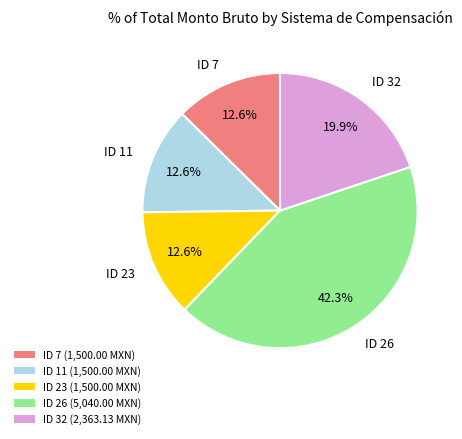

To the nearest percent, what is the difference between the largest and smallest slice percentages?

30%